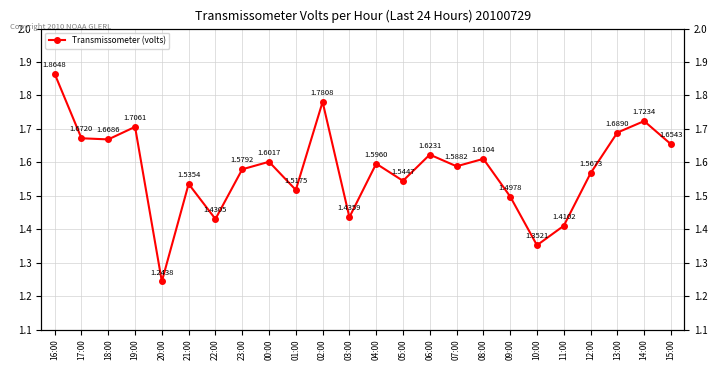

At which category does the data reach its first local peak?

19:00